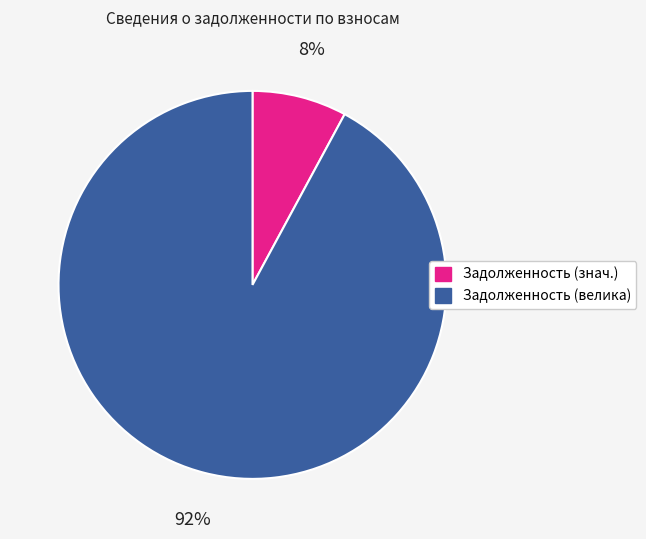

Count the number of slices in the pie.

2